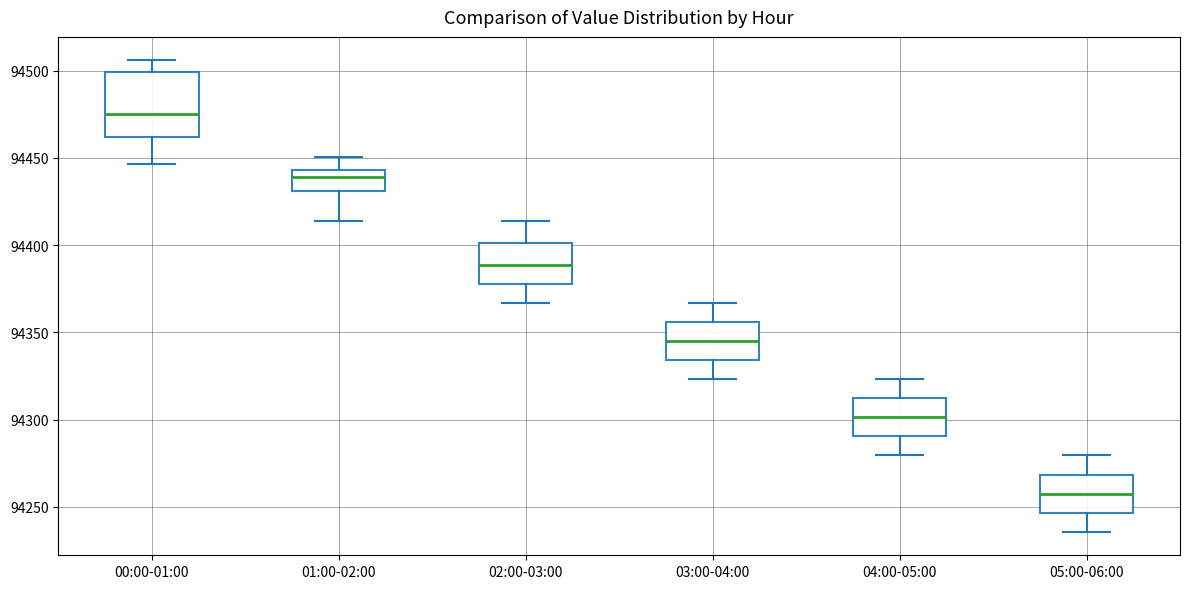

Reading left to right, read every box against the y-axis: the position of its median line, the range the box covers, and the ends of its whiskers. The values are not printed on the chart, so give them approximately, as read against the axis.

00:00-01:00: median 94475, box 94460 to 94500, whiskers 94445 to 94505
01:00-02:00: median 94440, box 94430 to 94445, whiskers 94415 to 94450
02:00-03:00: median 94390, box 94380 to 94400, whiskers 94365 to 94415
03:00-04:00: median 94345, box 94335 to 94355, whiskers 94325 to 94365
04:00-05:00: median 94300, box 94290 to 94310, whiskers 94280 to 94325
05:00-06:00: median 94260, box 94245 to 94270, whiskers 94235 to 94280